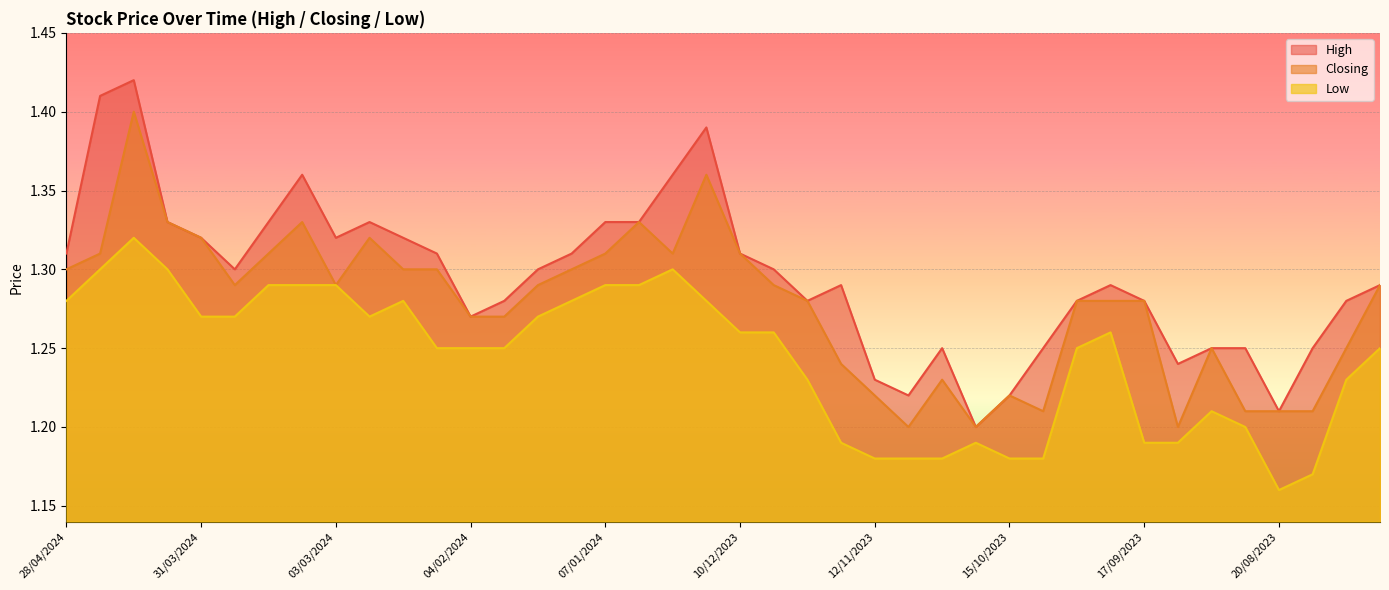

What are all the series names shown in the legend?

High, Closing, Low